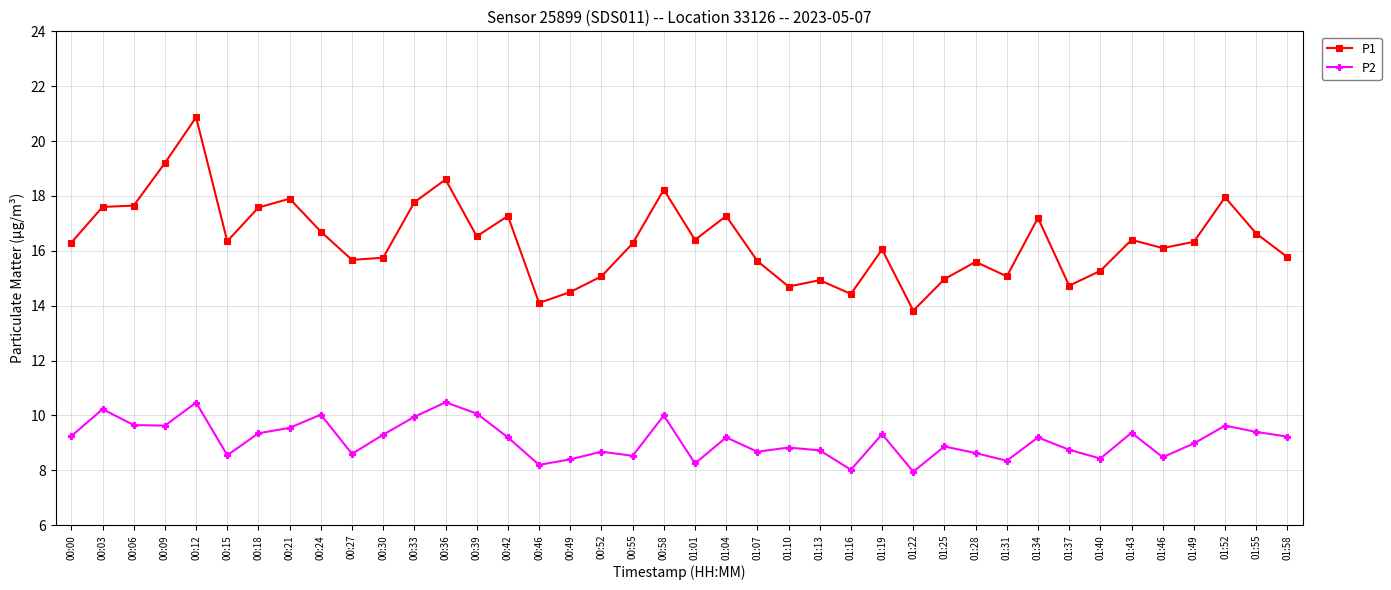

List the series in order of their peak value, highest first.

P1, P2